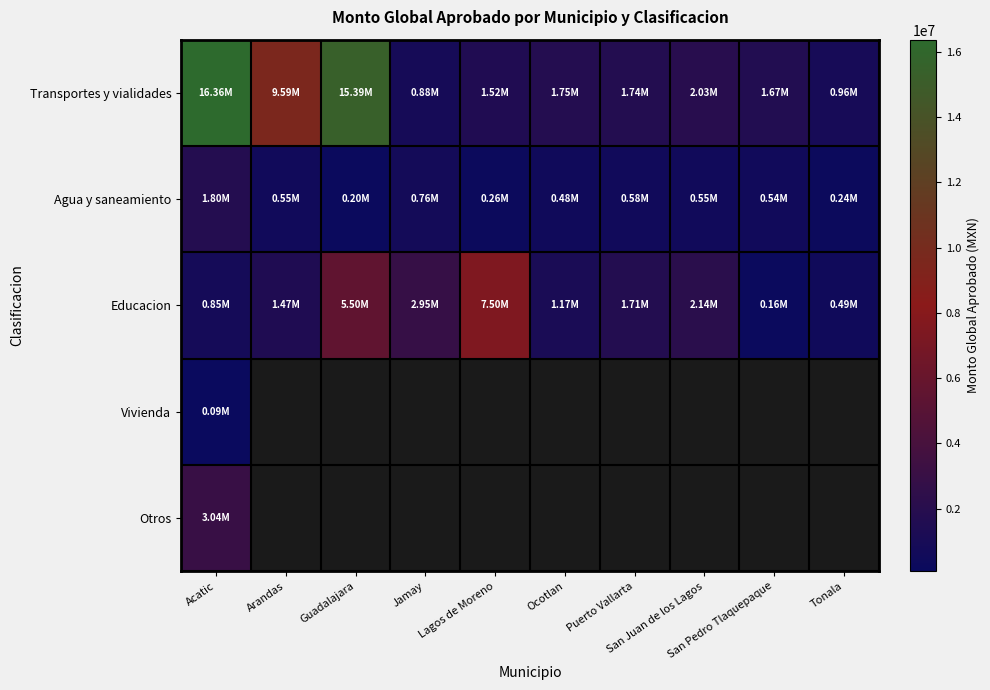

How many distinct data groups are displayed?

5